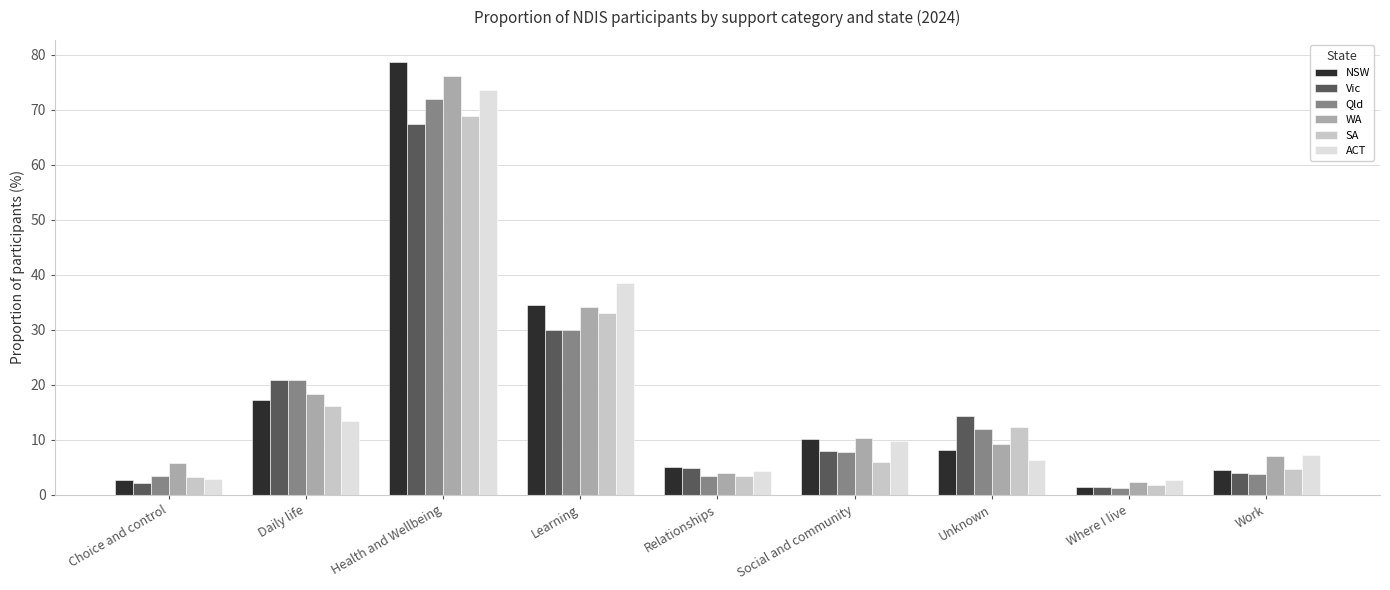

At which category does the chart reach its peak across all series?

Health and Wellbeing